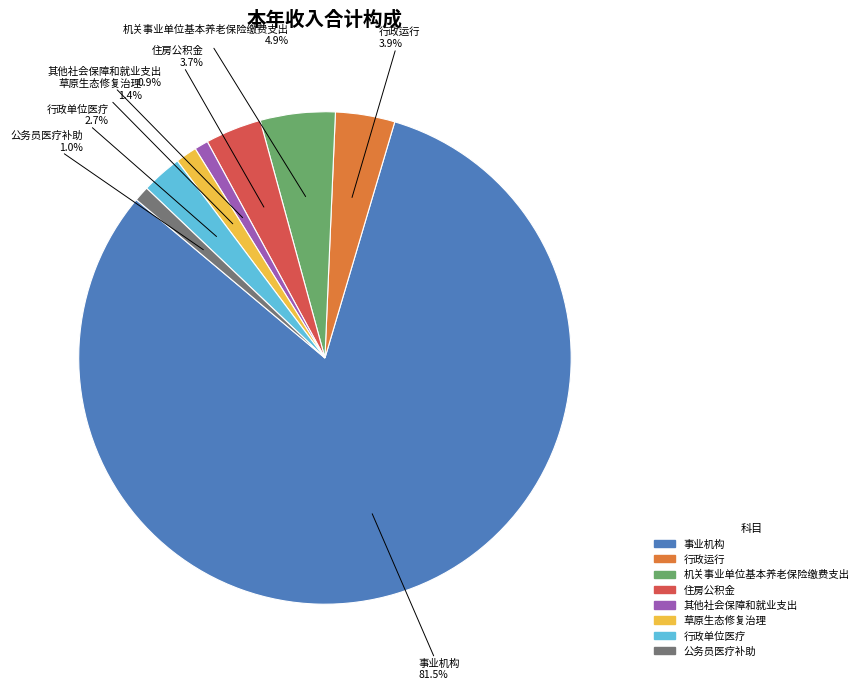

What percentage do 行政运行 and 其他社会保障和就业支出 together represent?

4.8%